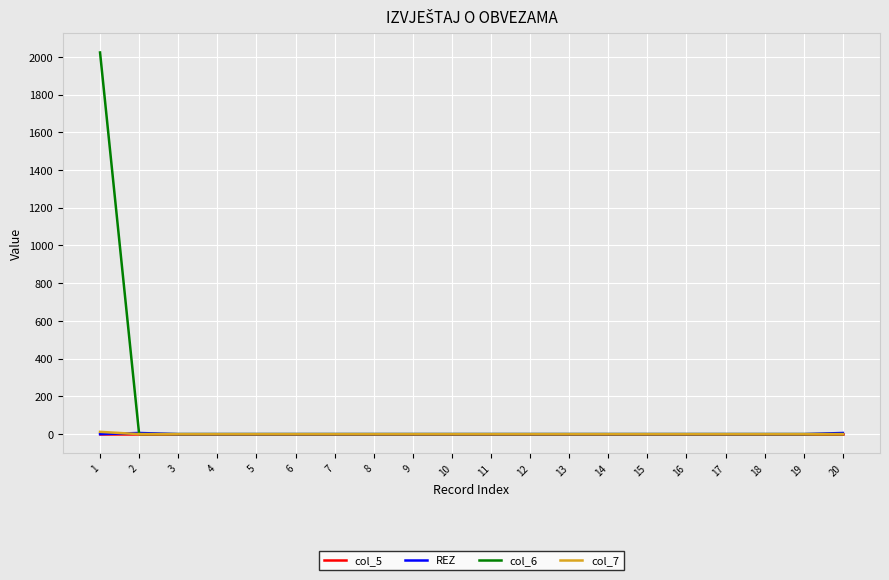

The value of REZ at 11 is 0. True or false?

True